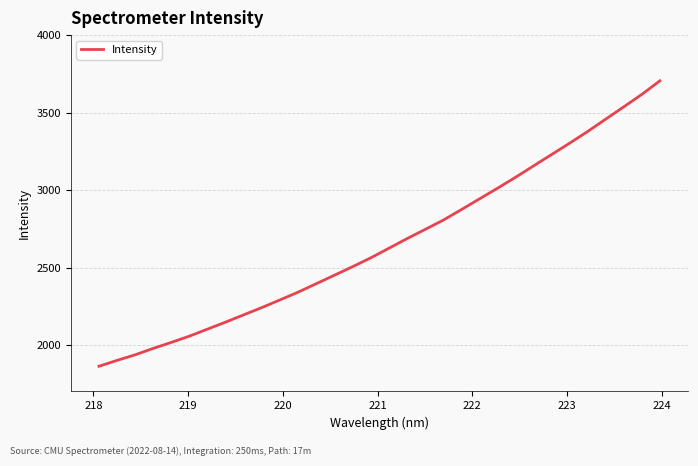

What is the difference between the maximum and minimum values?

1842.5